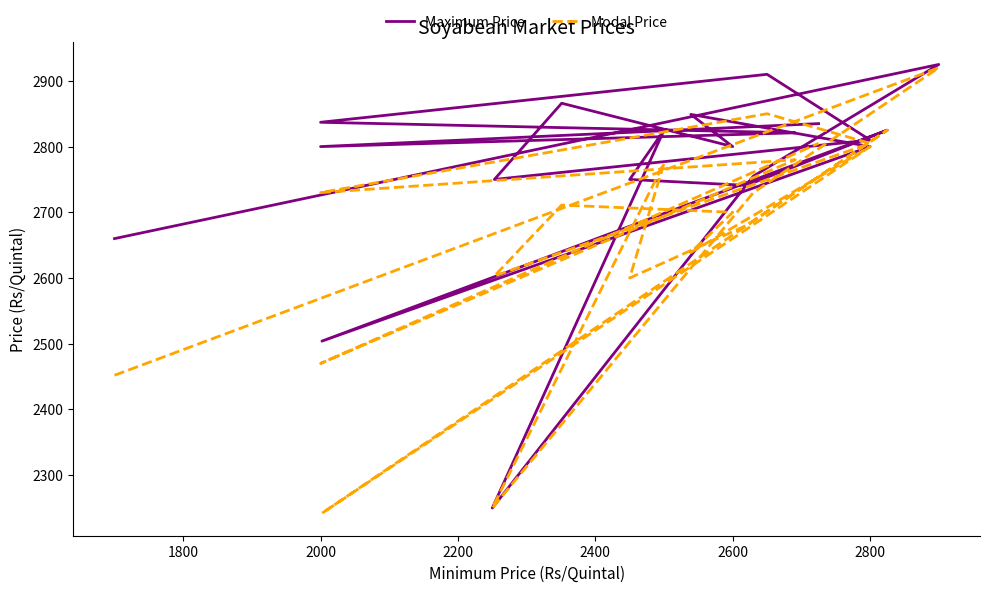

Is it true that Modal Price equals 4018 at 2200?

False